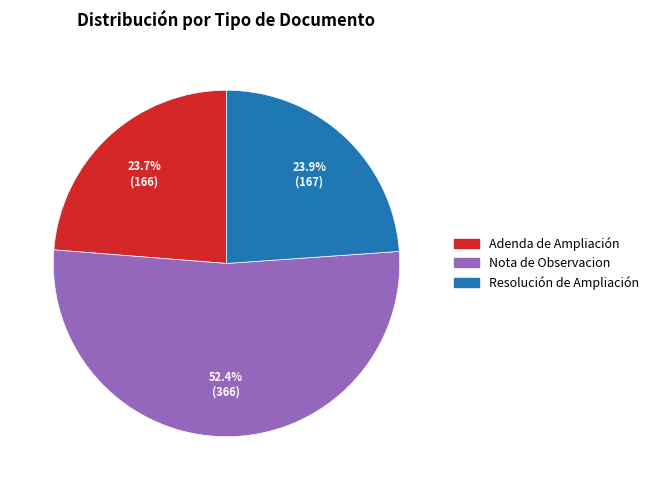

To the nearest percent, what is the difference between the largest and smallest slice percentages?

29%